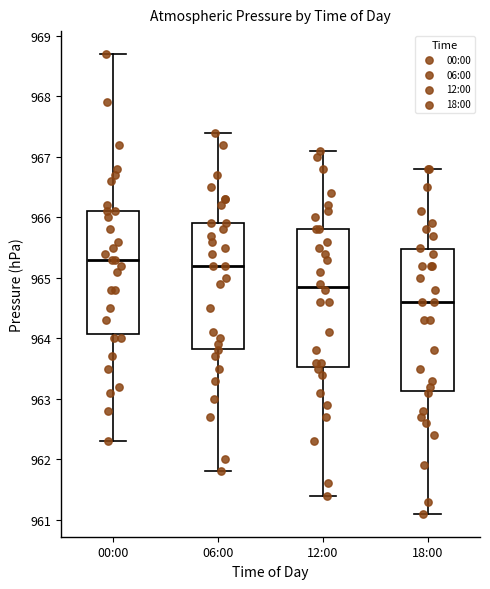

Where is the lower edge of the box for 18:00 on the y-axis? The values are not printed on the chart, so give them approximately, as read against the axis.

963.1